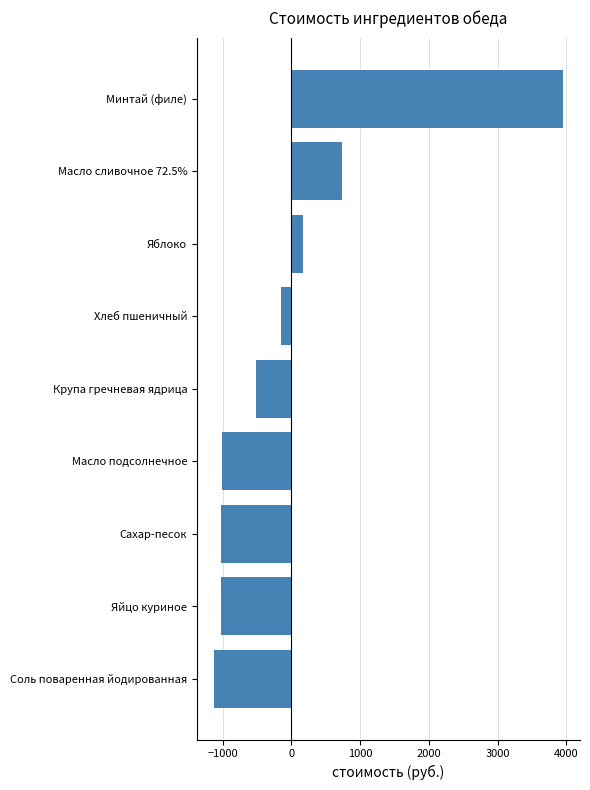

The chart shows a value of -1500.9 at Сахар-песок. True or false?

False